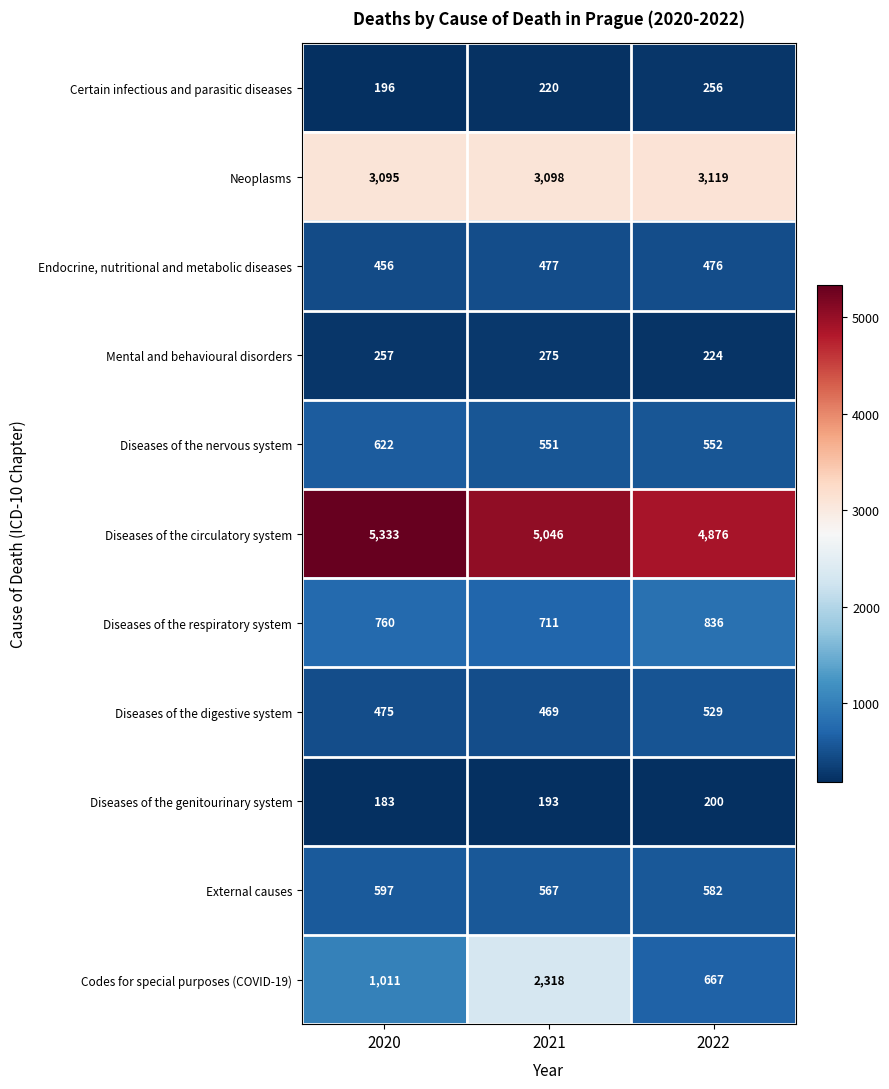

What is the sum of all Diseases of the digestive system values?

1473